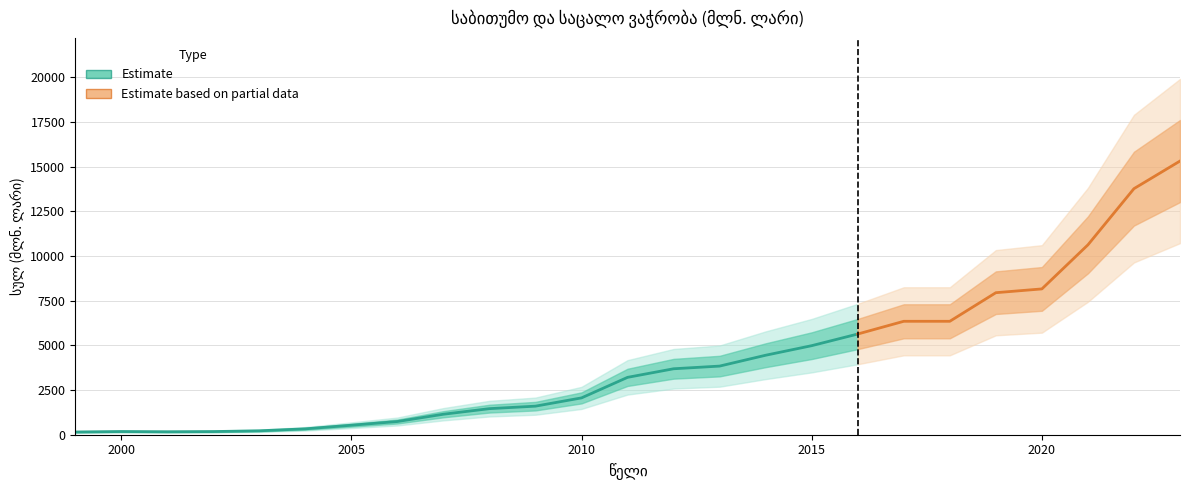

How many categories are shown in the chart?

25